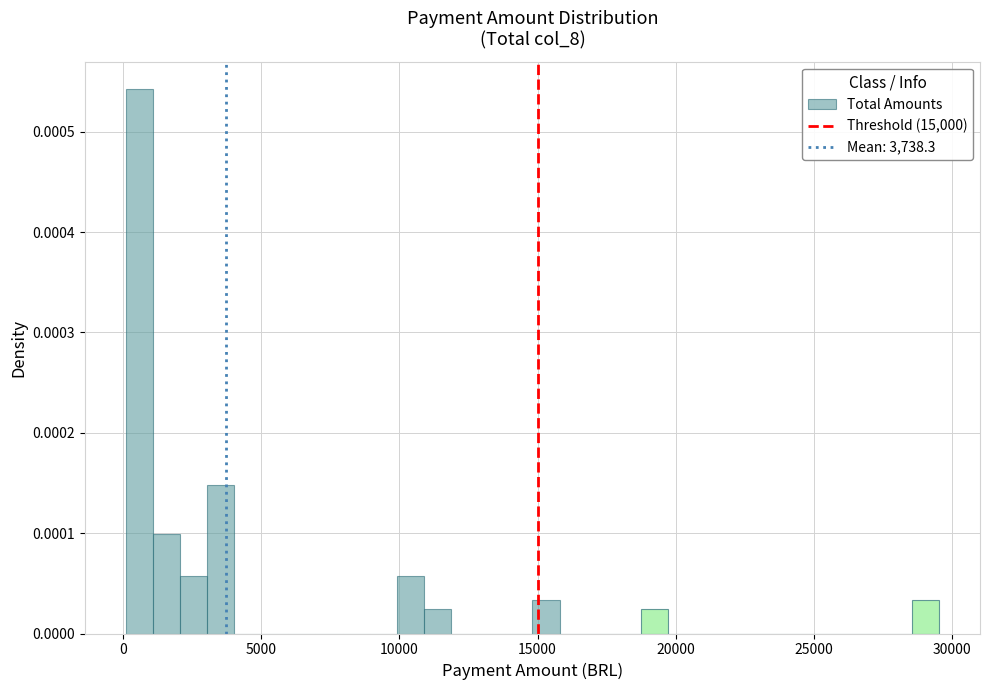

Read against the x-axis, roughly where is the centre of the tallest bar?

500